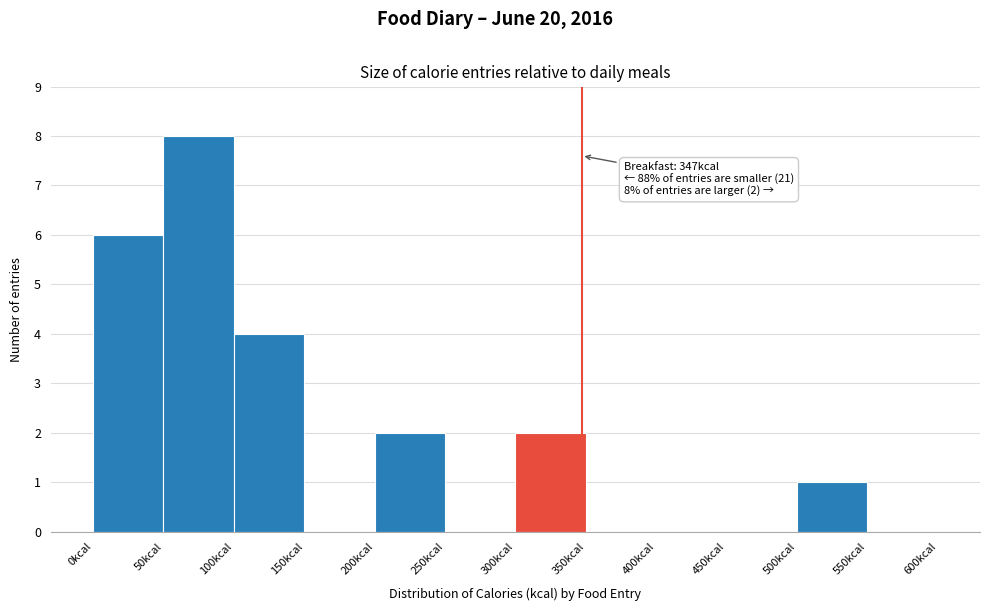

Over which range of the x-axis is the bar tallest?

50 to 100